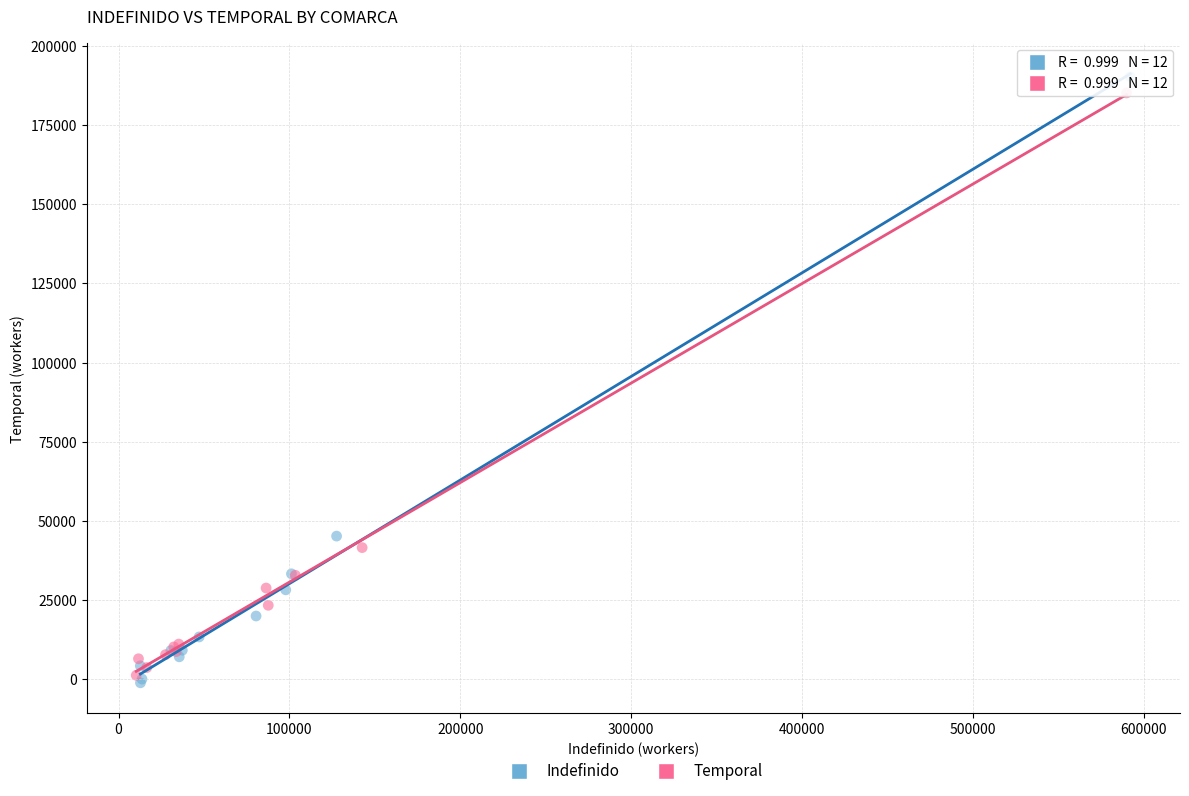

Which series has the widest spread of Y values?

Indefinido